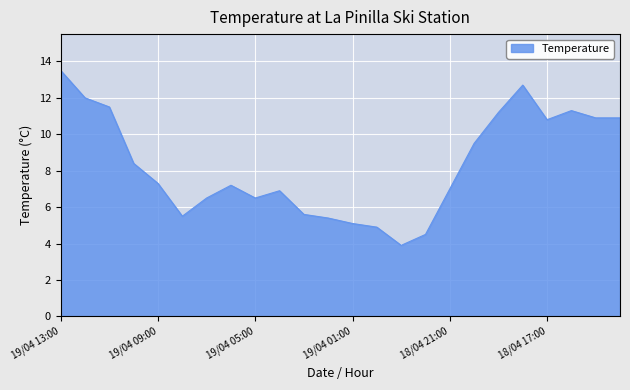

What is the greatest value displayed?

13.5